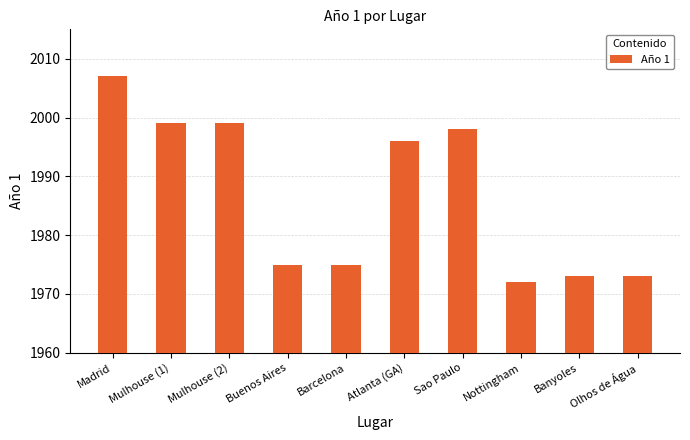

What is the sum of all values?

19867